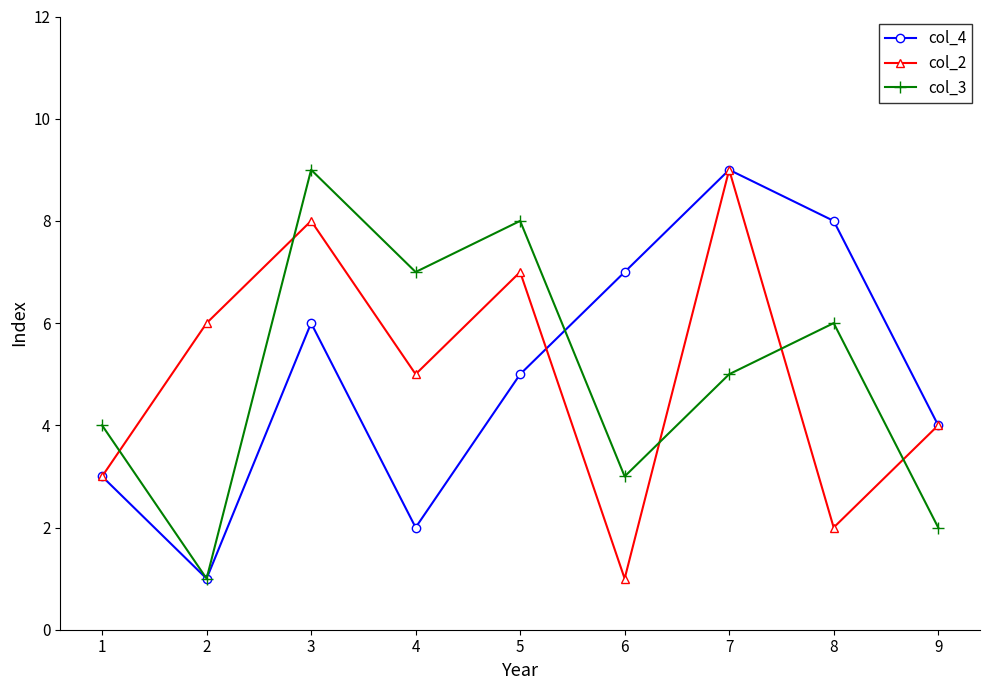

At which label is col_3 closest to 5?

7